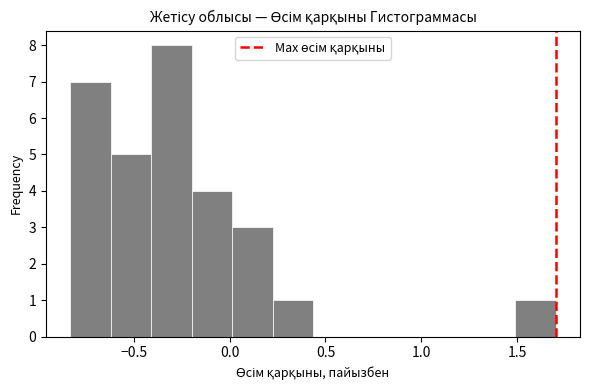

Reading left to right, list every bar in this chart as the range it spans on the x-axis followed by its height. Neither the bar edges nor the heights are printed on the chart, so give them approximately, as read against the axes.

-0.85 to -0.60: 7
-0.60 to -0.40: 5
-0.40 to -0.20: 8
-0.20 to 0.00: 4
0.00 to 0.20: 3
0.20 to 0.45: 1
0.45 to 0.65: 0
0.65 to 0.85: 0
0.85 to 1.05: 0
1.05 to 1.30: 0
1.30 to 1.50: 0
1.50 to 1.70: 1